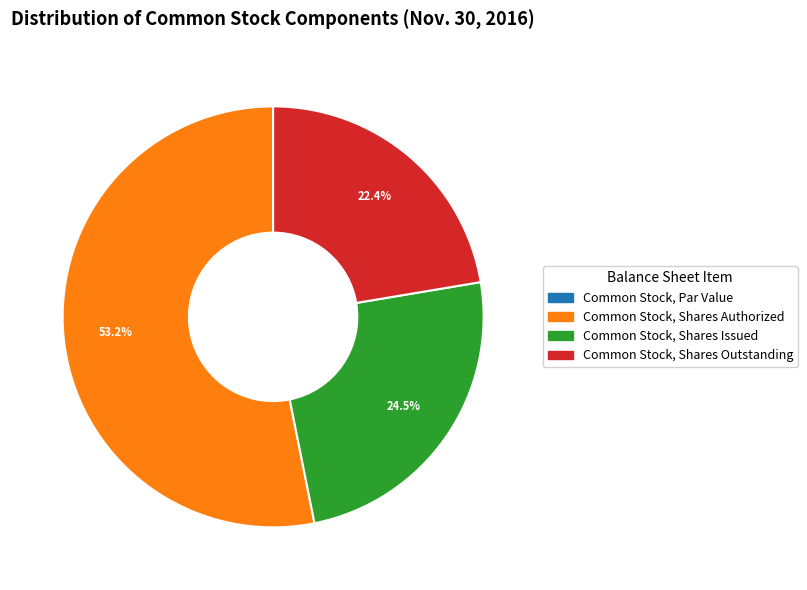

To the nearest percent, what percentage of the pie is Common Stock, Shares Authorized?

53%